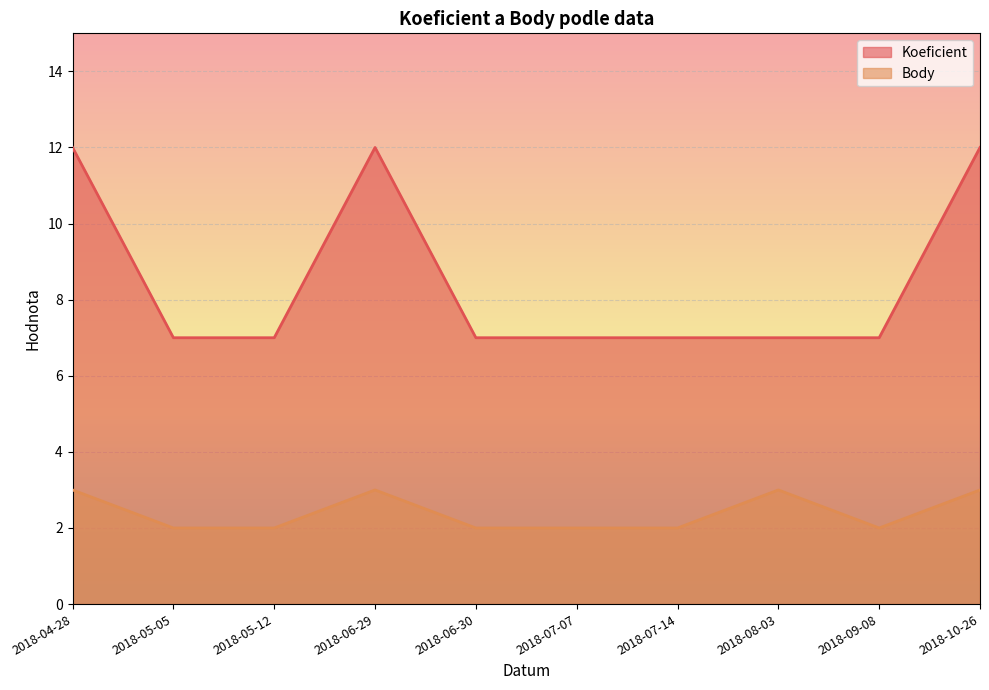

How many lines are shown in the chart?

2